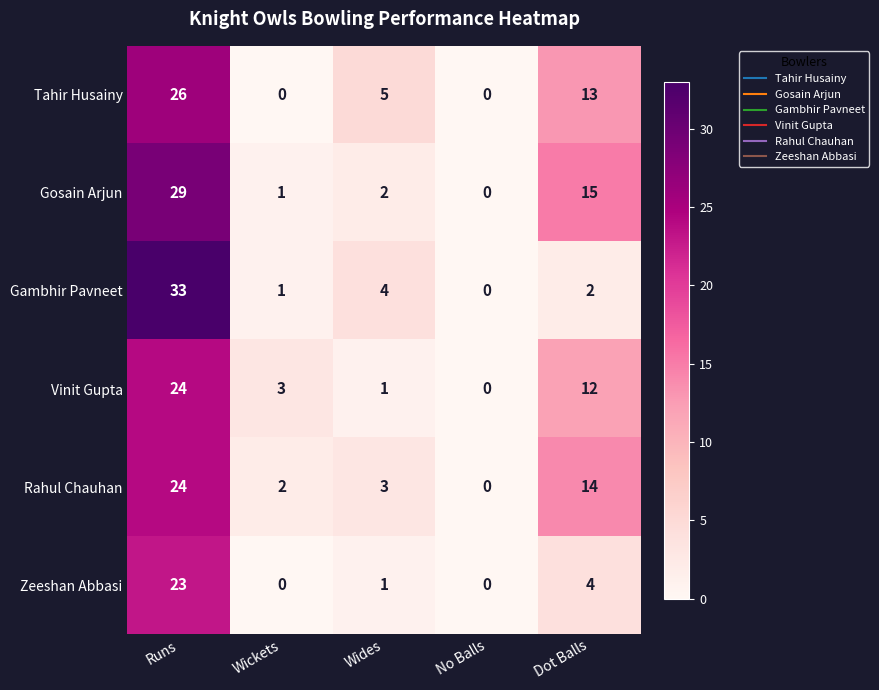

Which series has the largest total across all categories?

Gosain Arjun